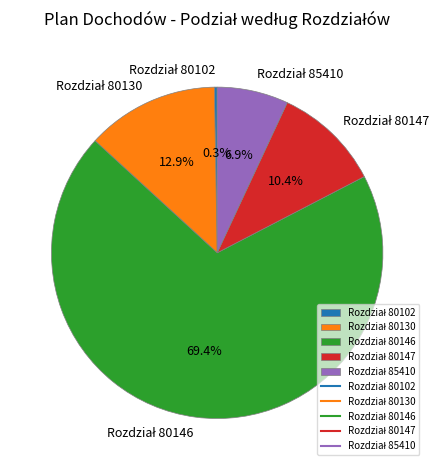

Is there a majority slice in this chart?

Yes